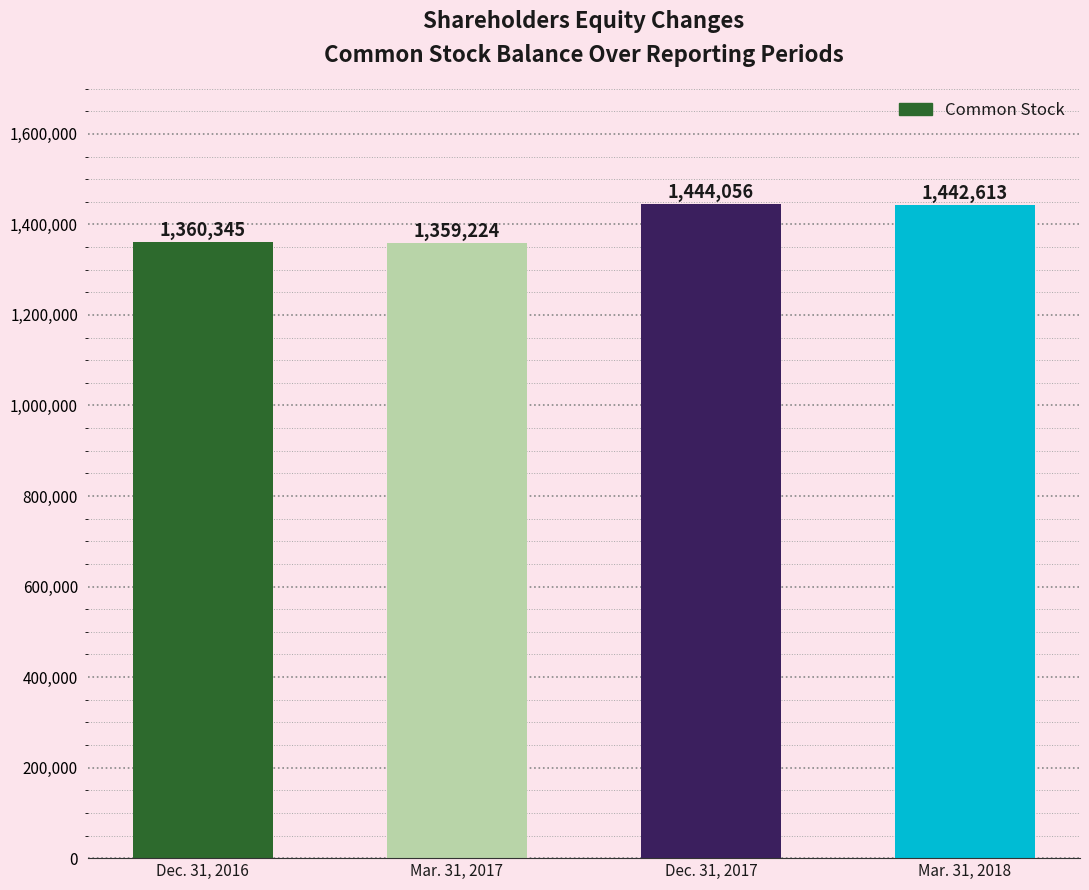

The value at Dec. 31, 2017 is 2142979. True or false?

False